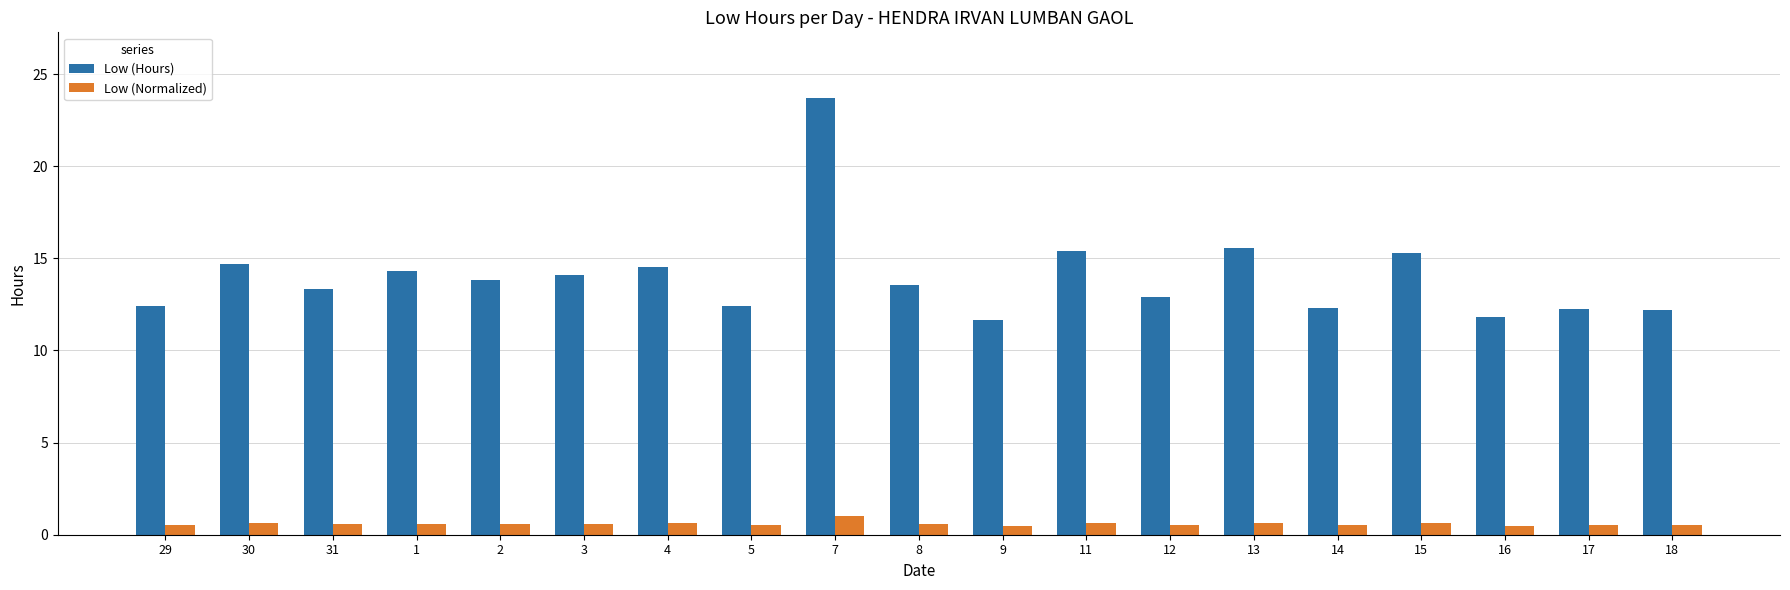

Where does the Low (Hours) series first go above 13?

30